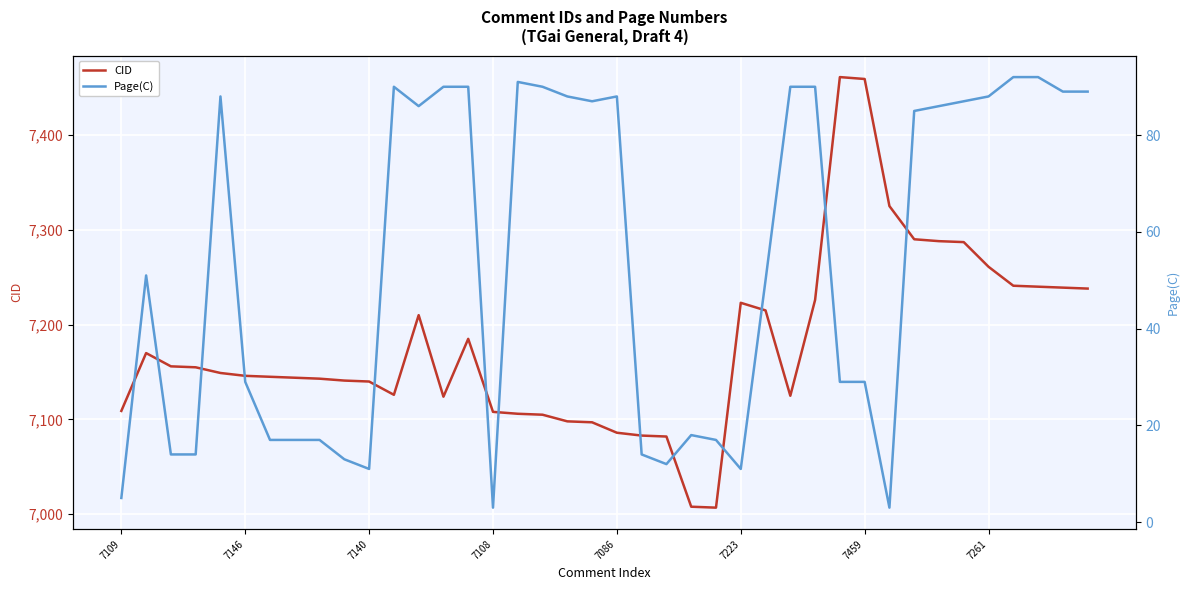

What is the label of the 6th point from the right?

34